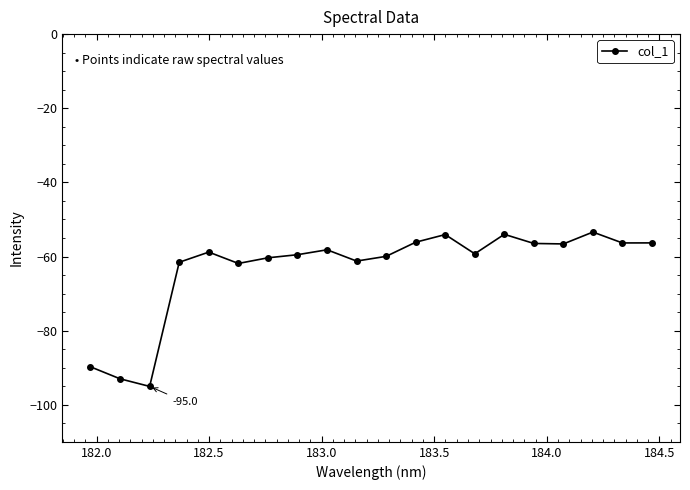

What is the greatest value displayed?

-53.4